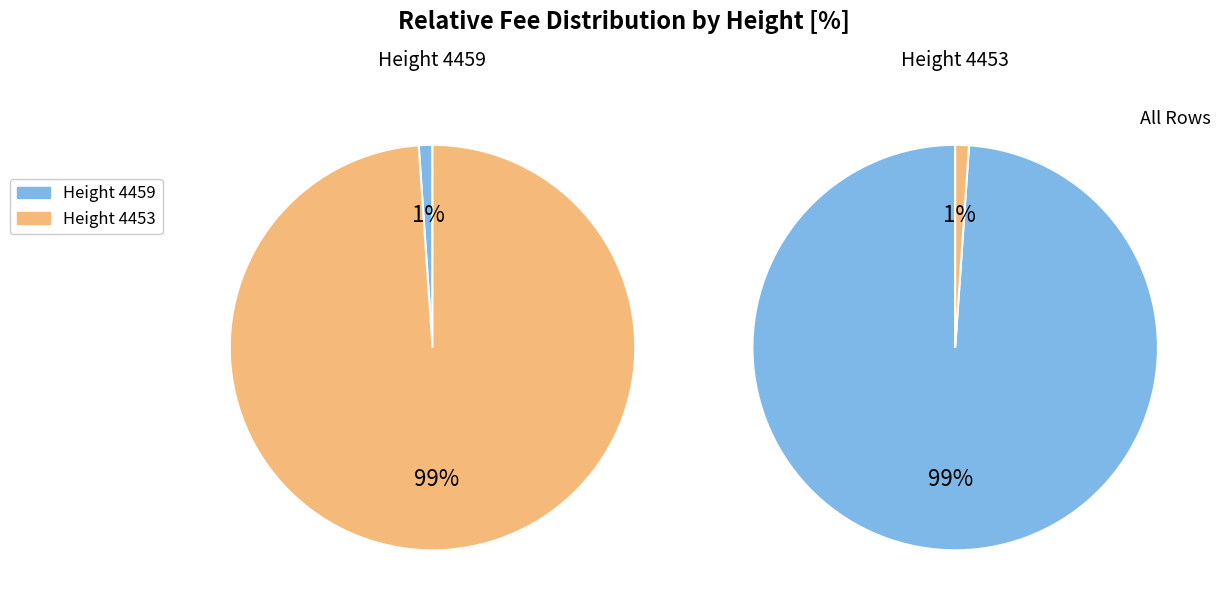

Which category has the smallest portion of the pie?

4459